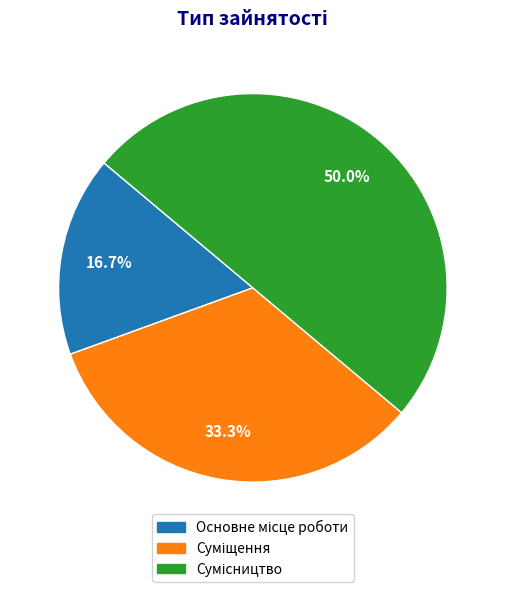

Is it true that Сумісництво is 50% of the pie?

True